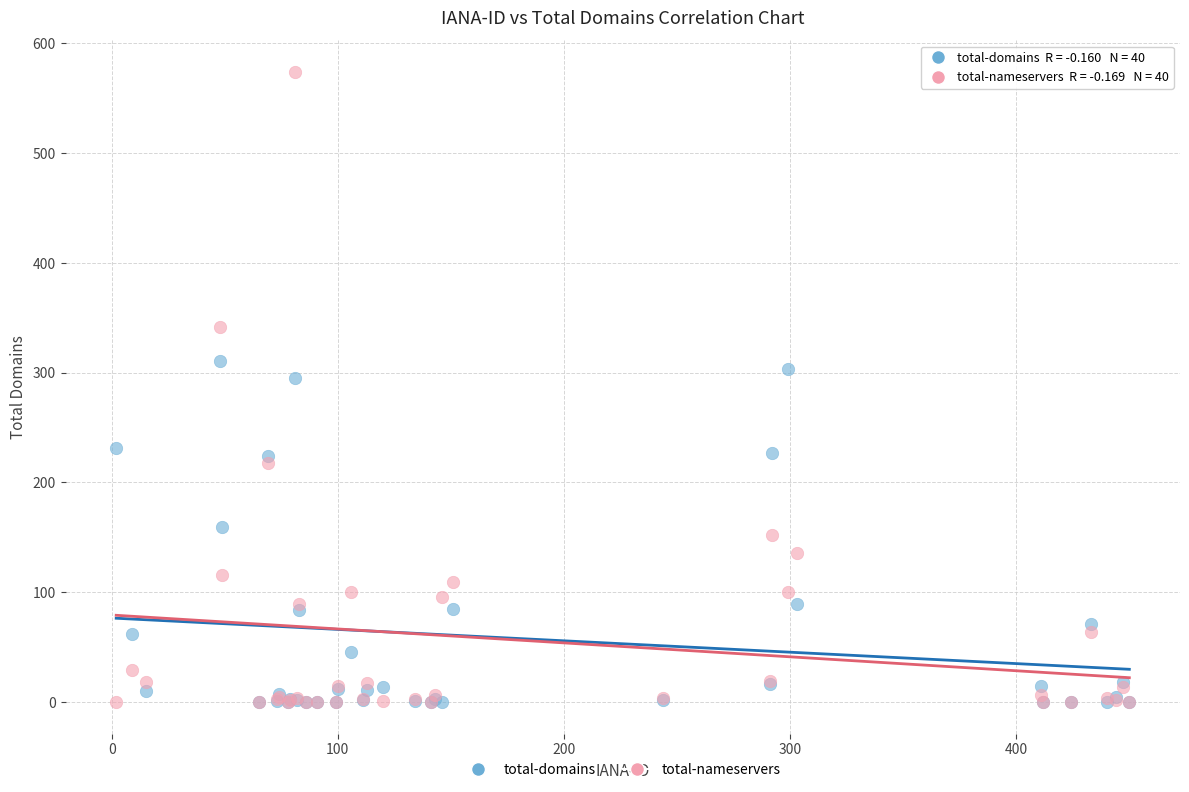

In the total-nameservers series, what Y value is closest to 287?

342